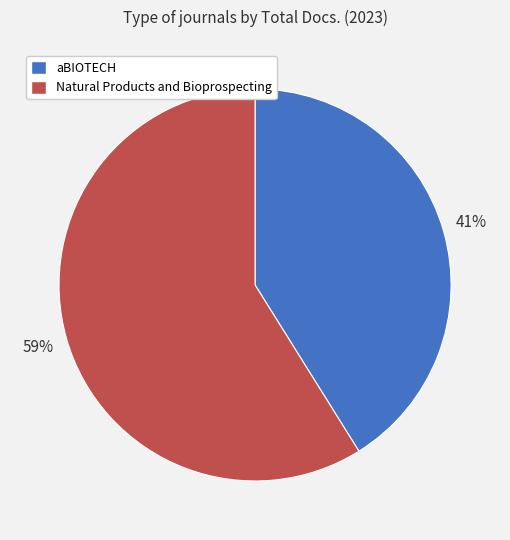

To the nearest percent, what portion does aBIOTECH represent?

41%